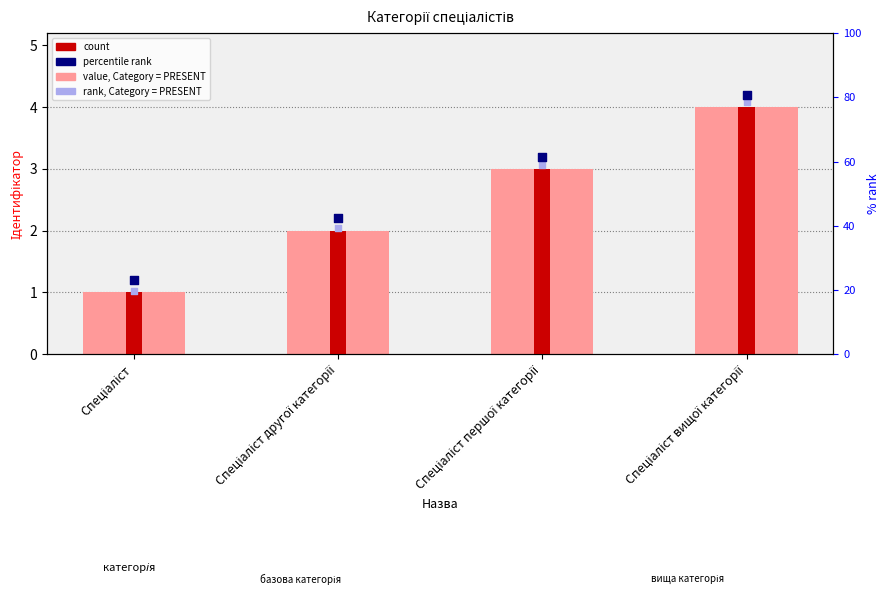

At how many categories does at least one series exceed 1?

4